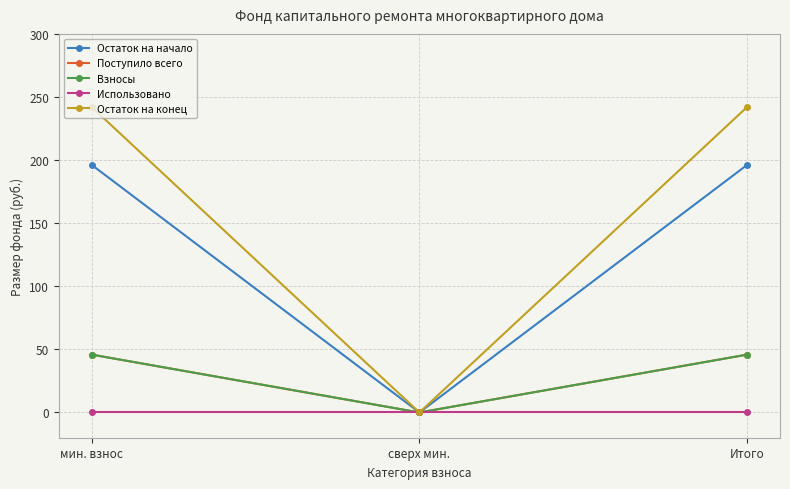

Reading left to right, what are all the values shown in this chart?

Остаток на начало: 196.3	0.0	196.3
Поступило всего: 45.9	0.0	45.9
Взносы: 45.9	0.0	45.9
Использовано: 0.0	0.0	0.0
Остаток на конец: 242.1	0.0	242.1